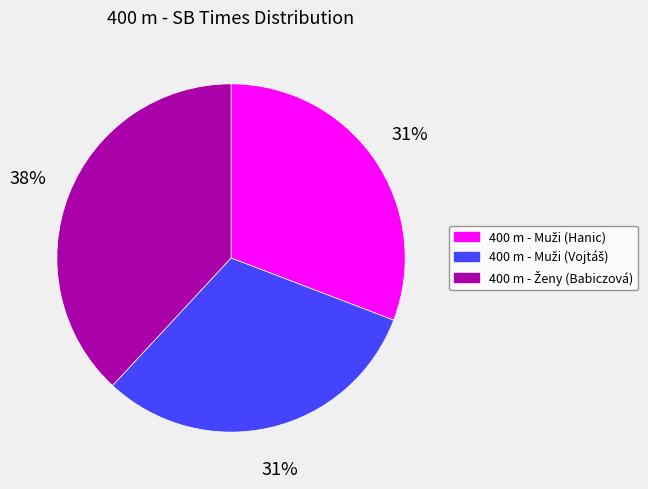

Does any single category account for the majority?

No